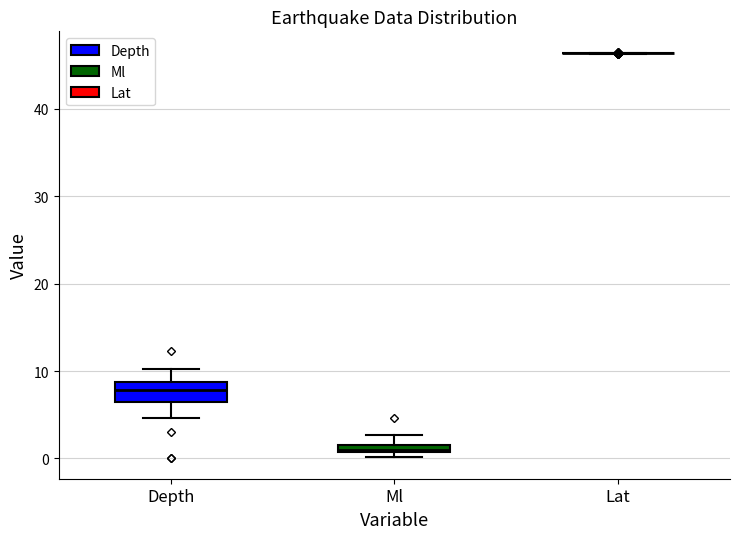

Comparing the boxes themselves (not the whiskers), which one is the tallest?

Depth